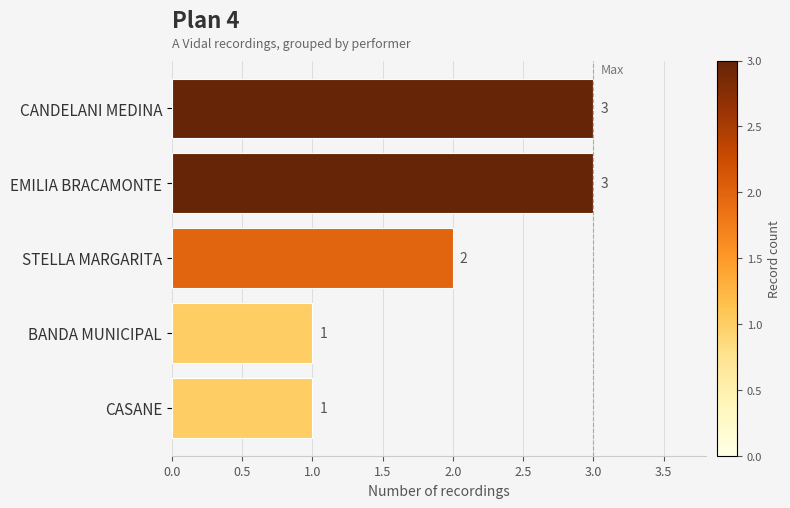

What is the sum of all values?

10